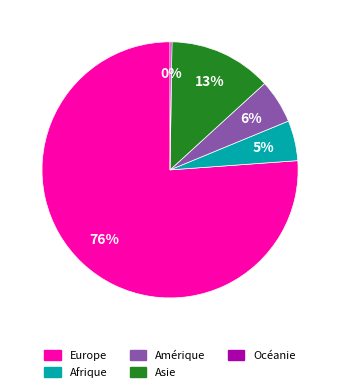

Which slice is the largest?

Europe